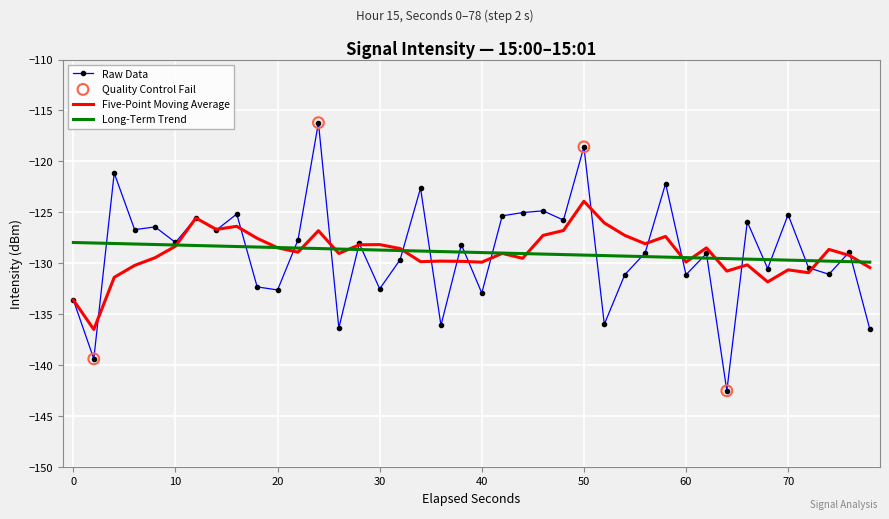

Which series has the largest range (max minus min)?

Raw Data